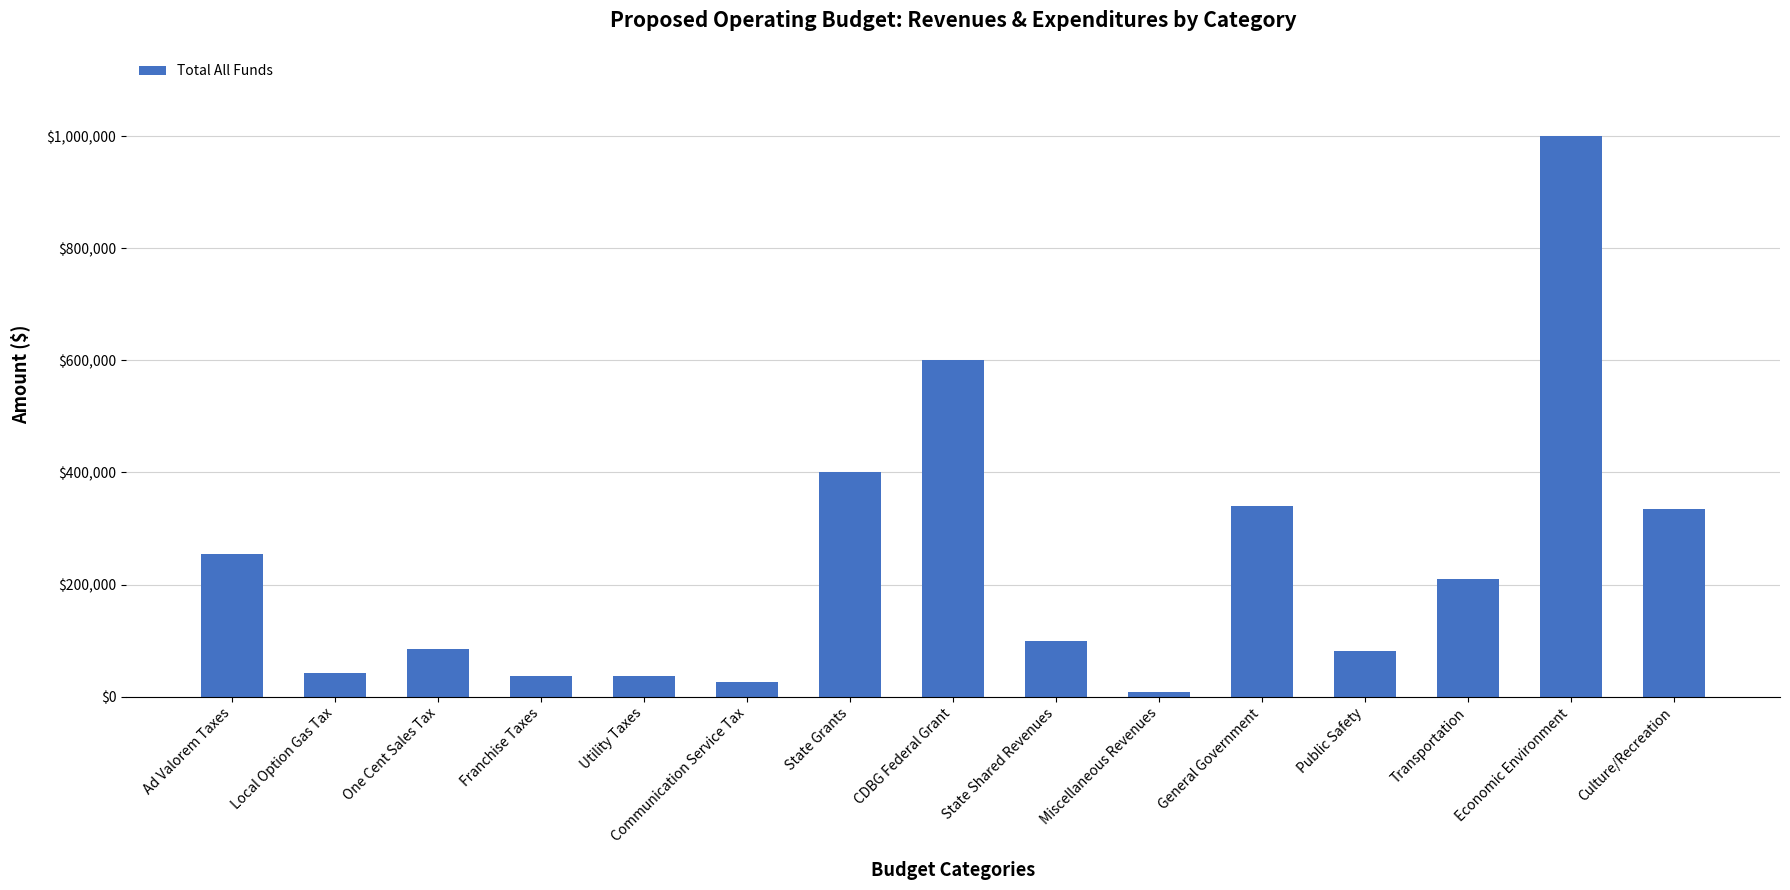

How many categories are shown in the chart?

15